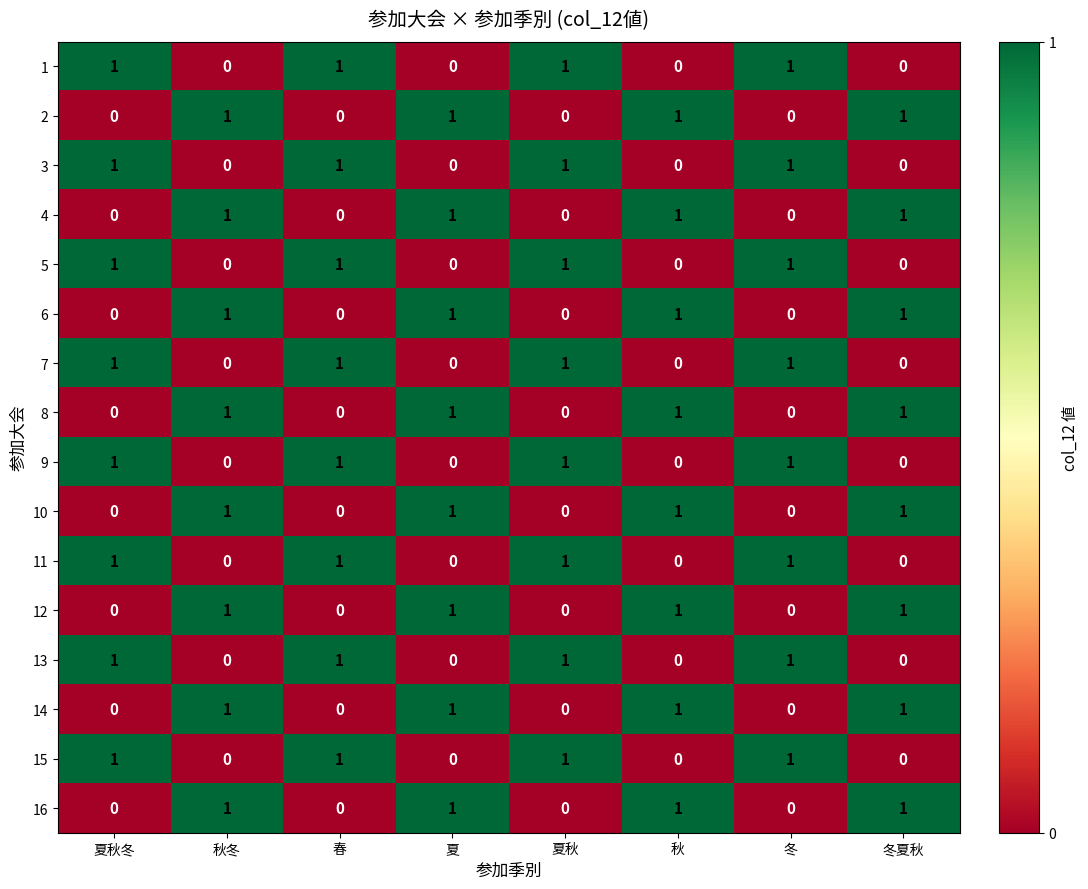

What is the total value across all series at 夏?

8